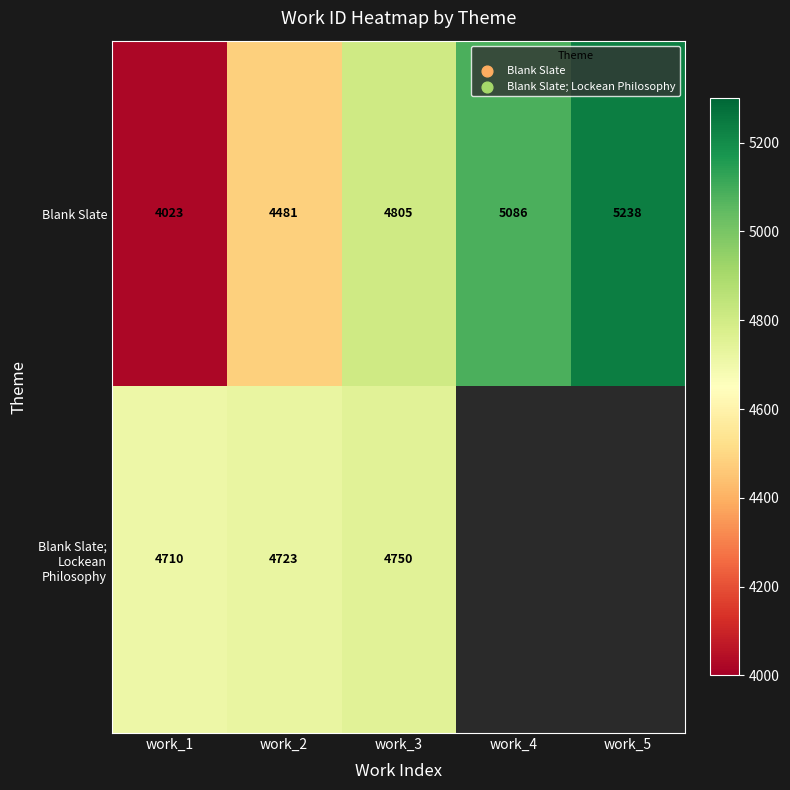

What is the lowest value of the Blank Slate series?

4023